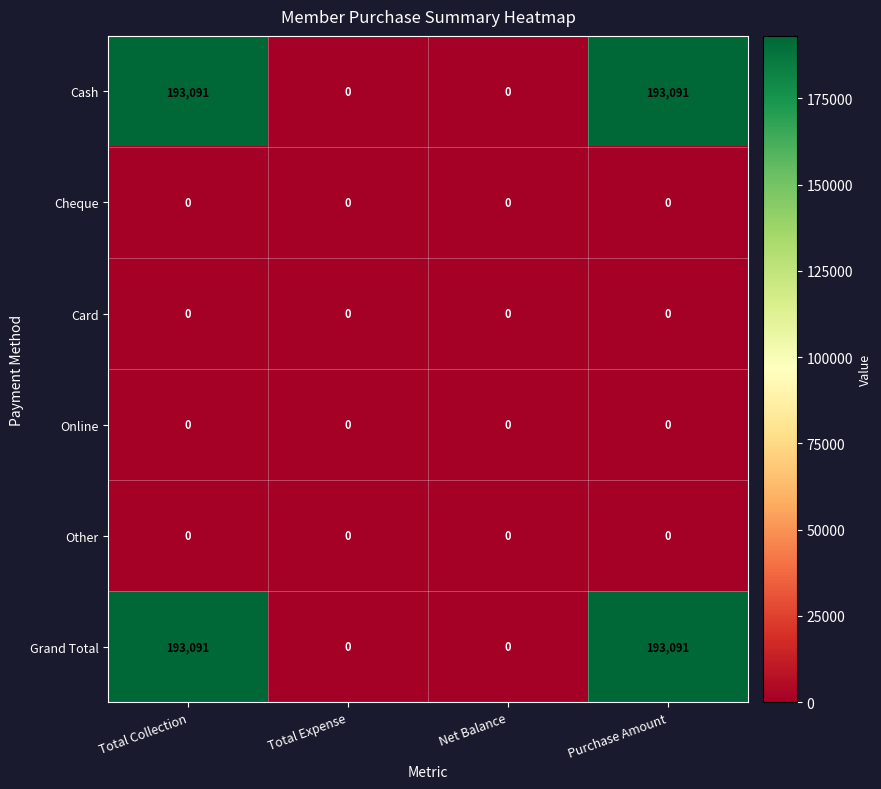

What is the spread (max minus min) of values at Purchase Amount?

193091